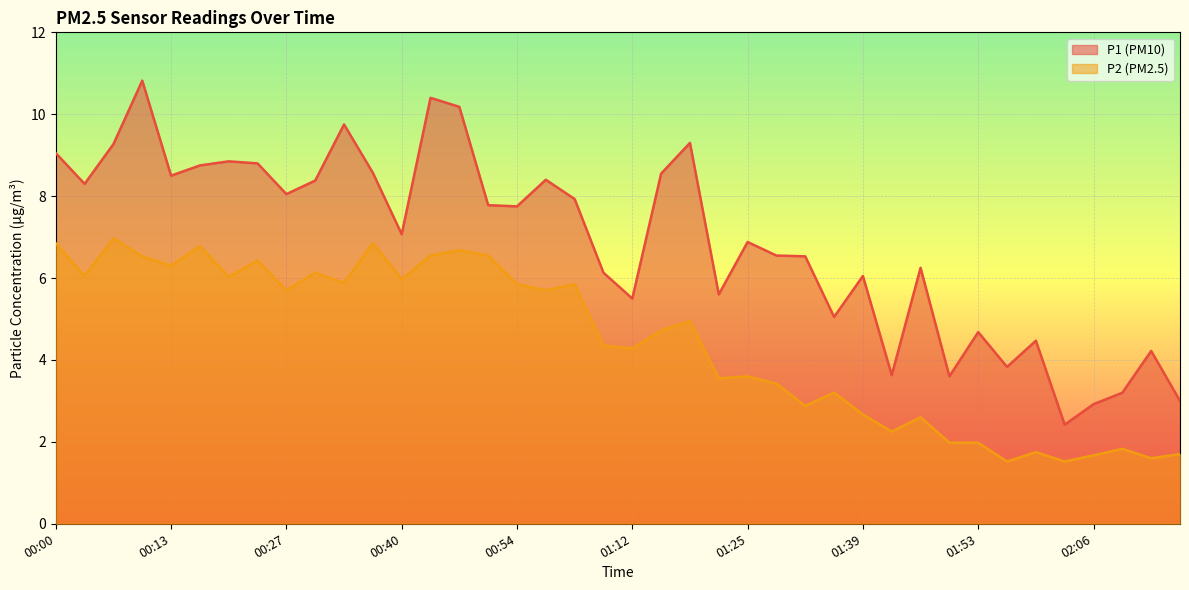

Which series has the largest total across all categories?

P1 line